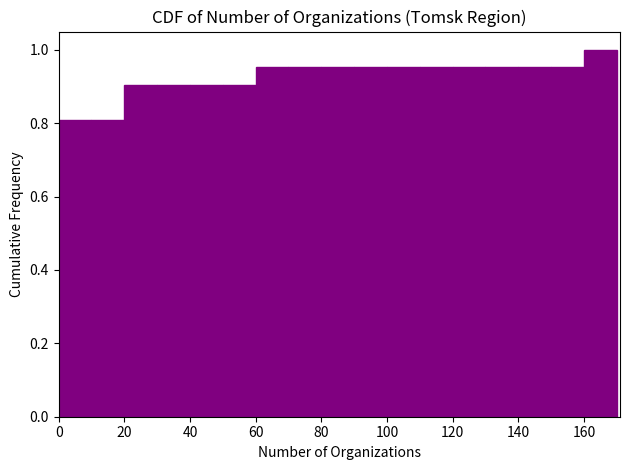

How tall is the bar that spans 0 to 10 on the x-axis? The values are not printed on the chart, so give them approximately, as read against the axis.

0.80